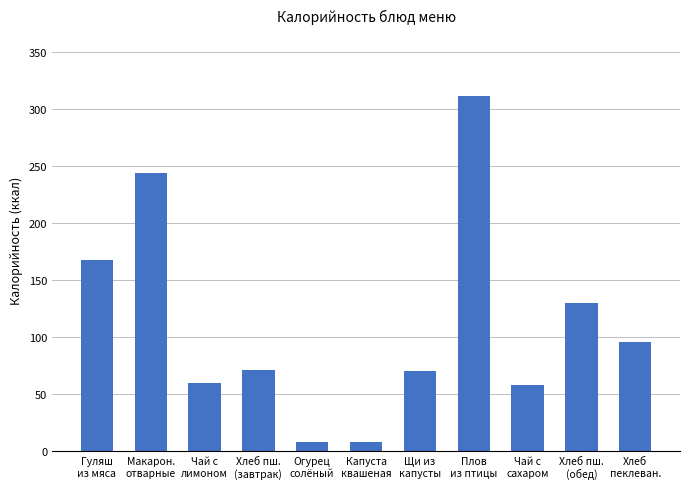

What is the label of the 5th bar from the left?

Огурец
солёный